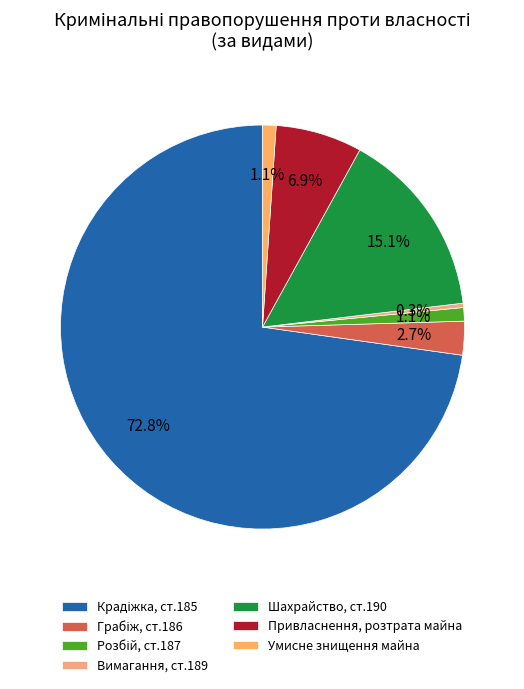

Which category accounts for the majority?

Крадіжка, ст.185